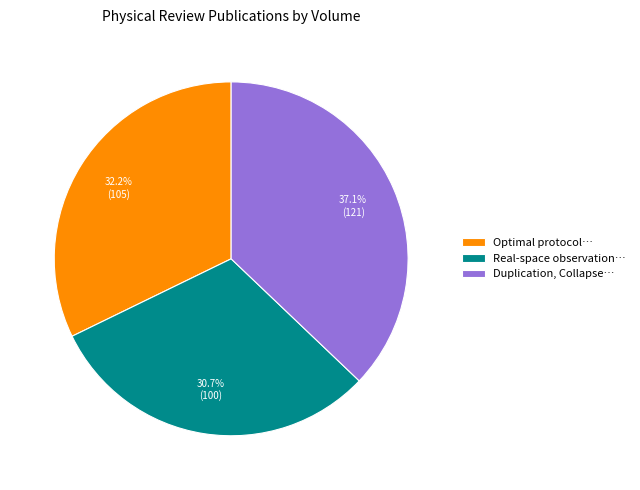

Do Duplication, Collapse… and Real-space observation… together represent more than half of the pie?

Yes